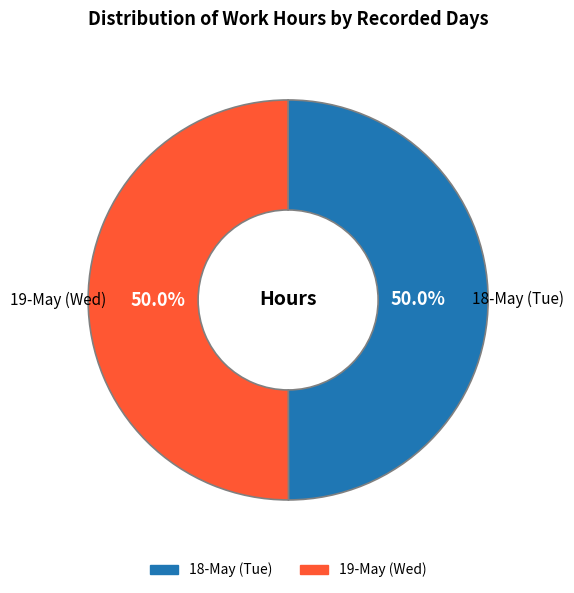

To the nearest percent, what percentage of the pie is 19-May (Wed)?

50%